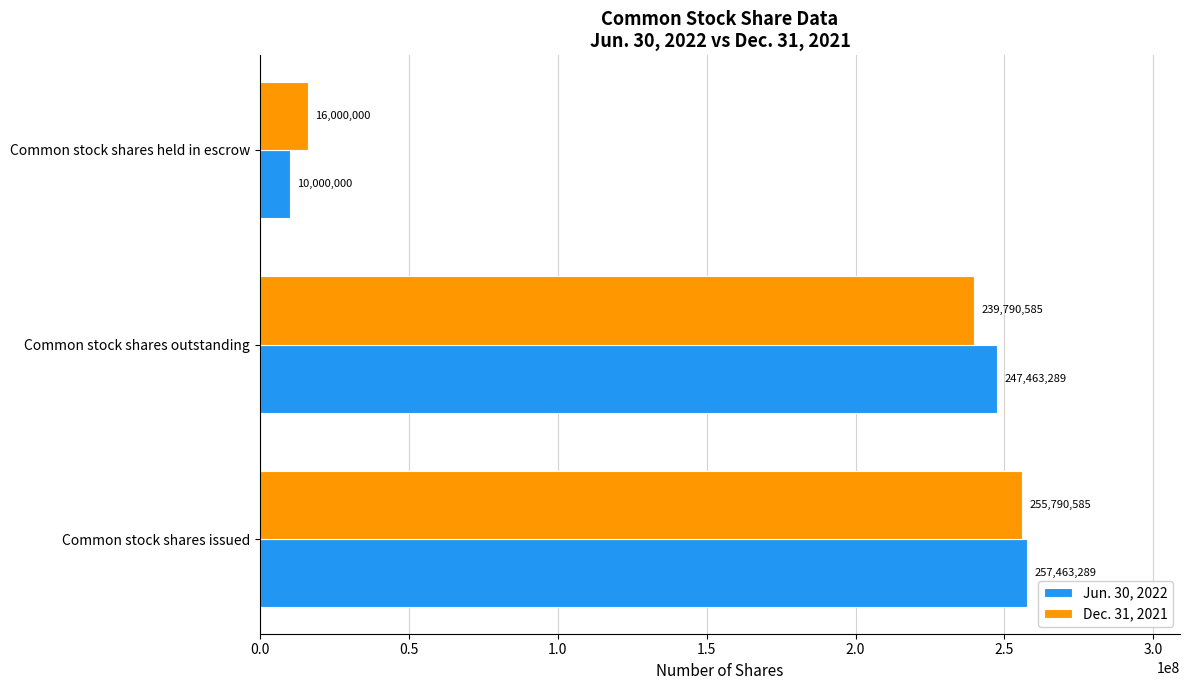

What is the lowest value of the Dec. 31, 2021 series?

16000000